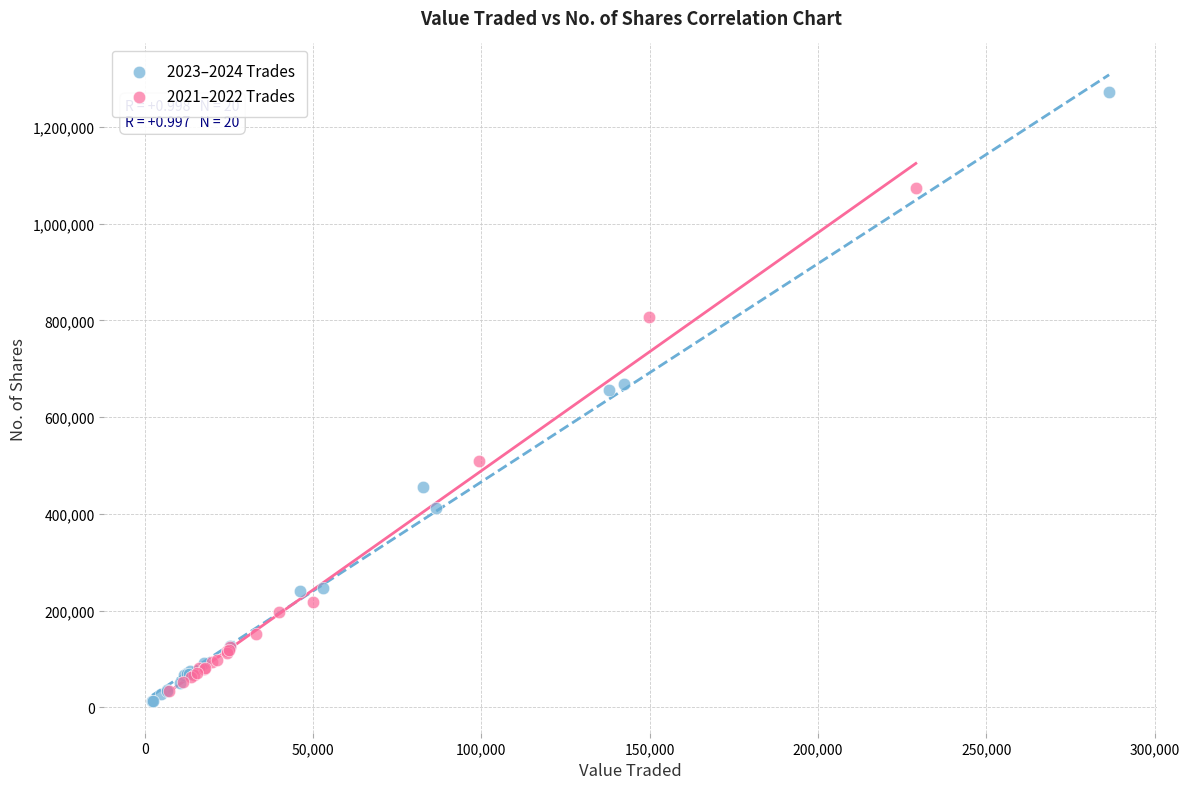

Which series contains the highest Y value?

2023–2024 Trades